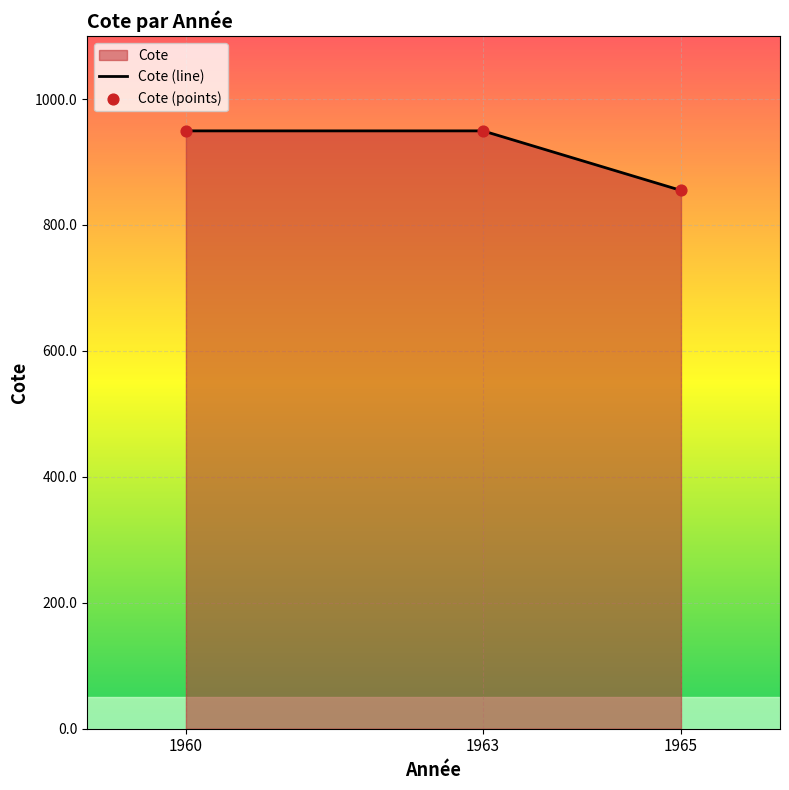

Which series has the widest spread of Y values?

Cote (line)